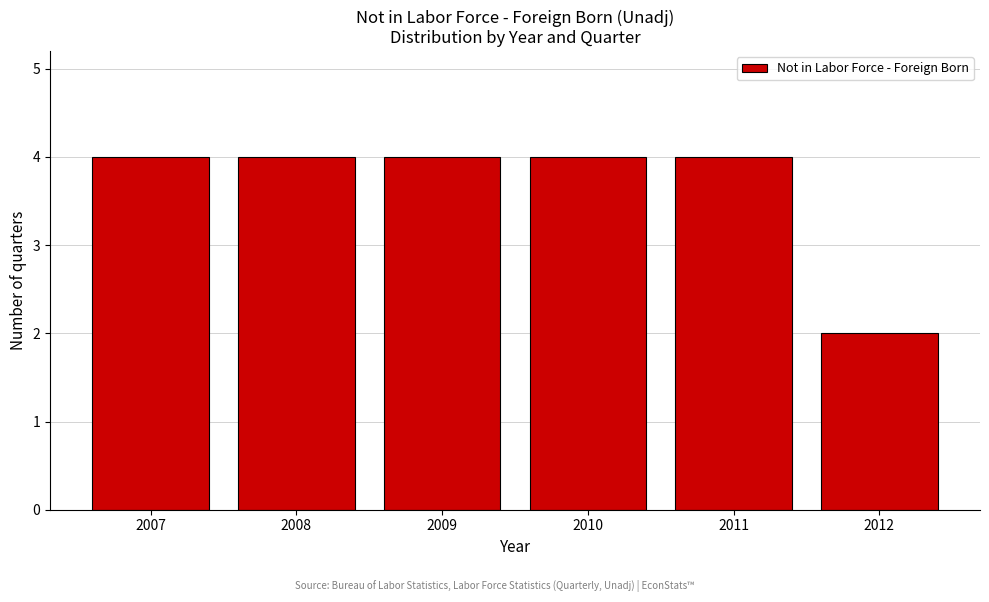

Reading right to left, transcribe all the data shown in this chart.

2012=2	2011=4	2010=4	2009=4	2008=4	2007=4